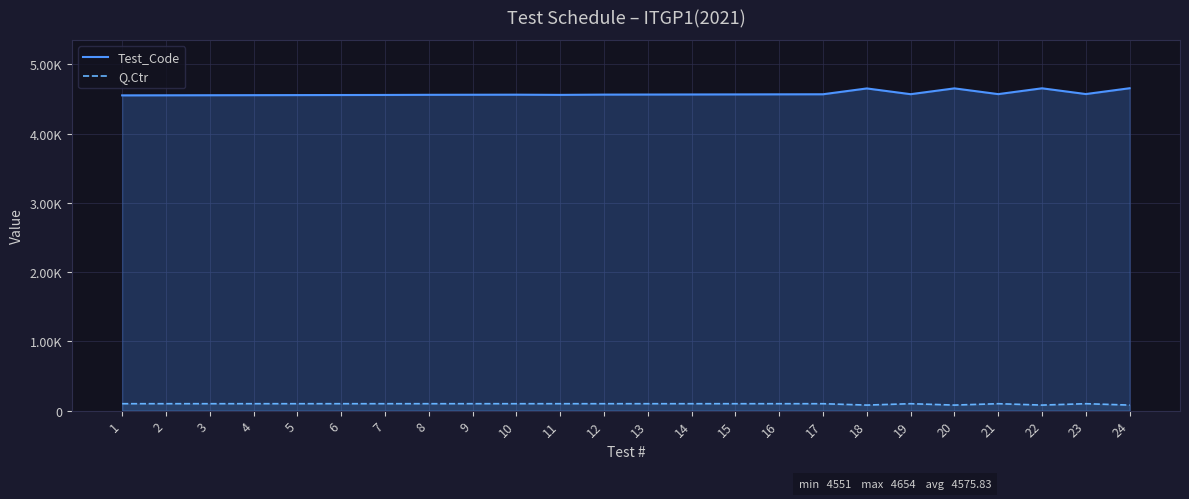

Rank the series by their average value, from highest to lowest.

Test_Code, Q.Ctr